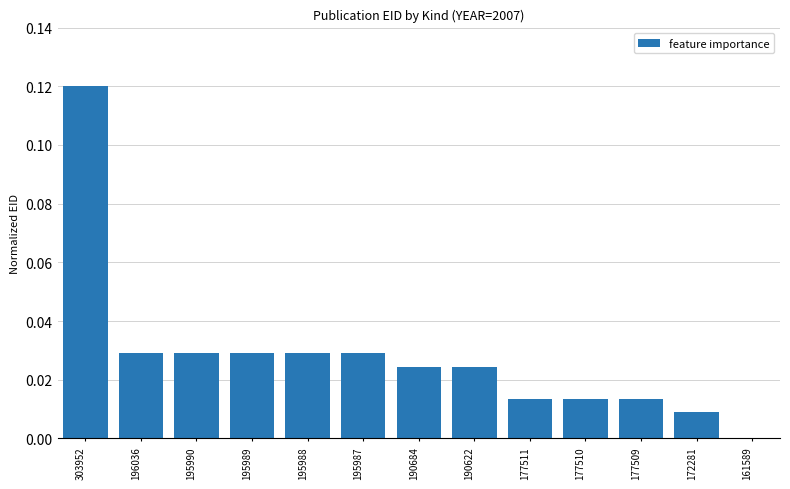

The chart shows a value of 0.0 at 195987. True or false?

True